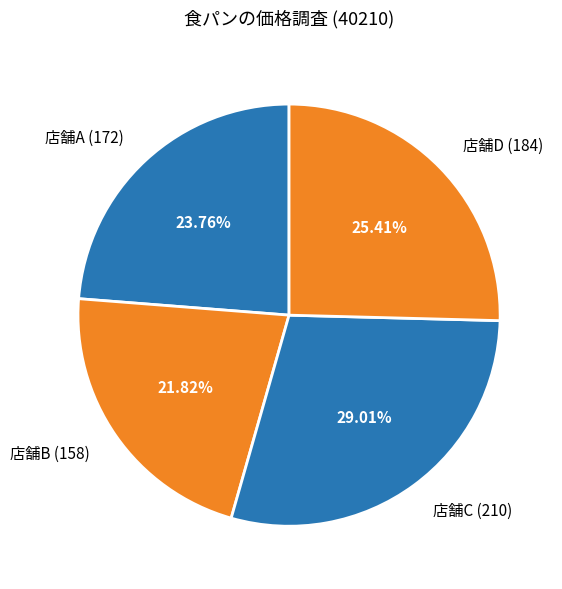

Count the number of slices in the pie.

4